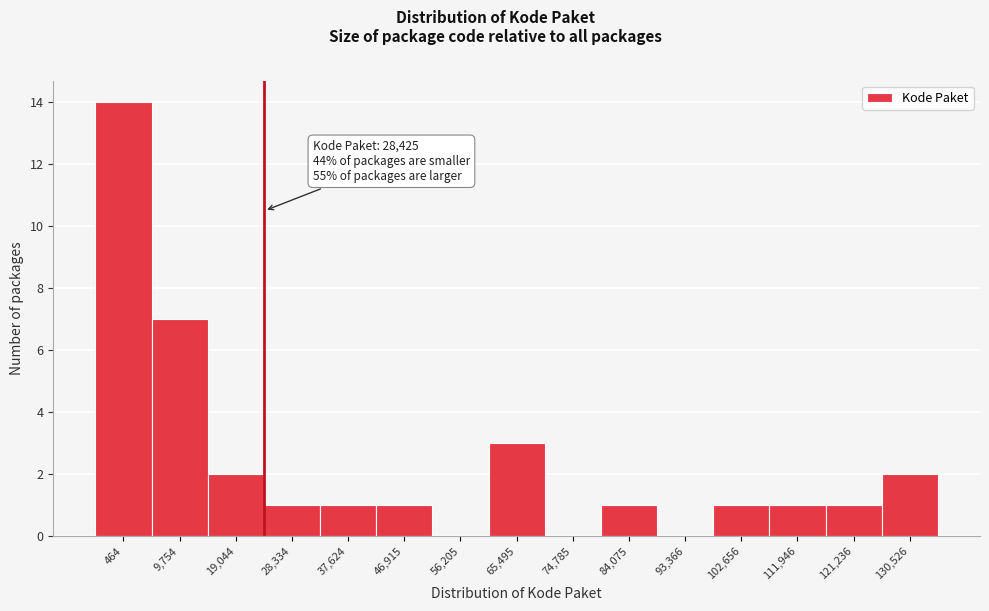

Reading left to right, list all the values displayed in this chart.

464=14	9,754=7	19,044=2	28,334=1	37,624=1	46,915=1	56,205=0	65,495=3	74,785=0	84,075=1	93,366=0	102,656=1	111,946=1	121,236=1	130,526=2